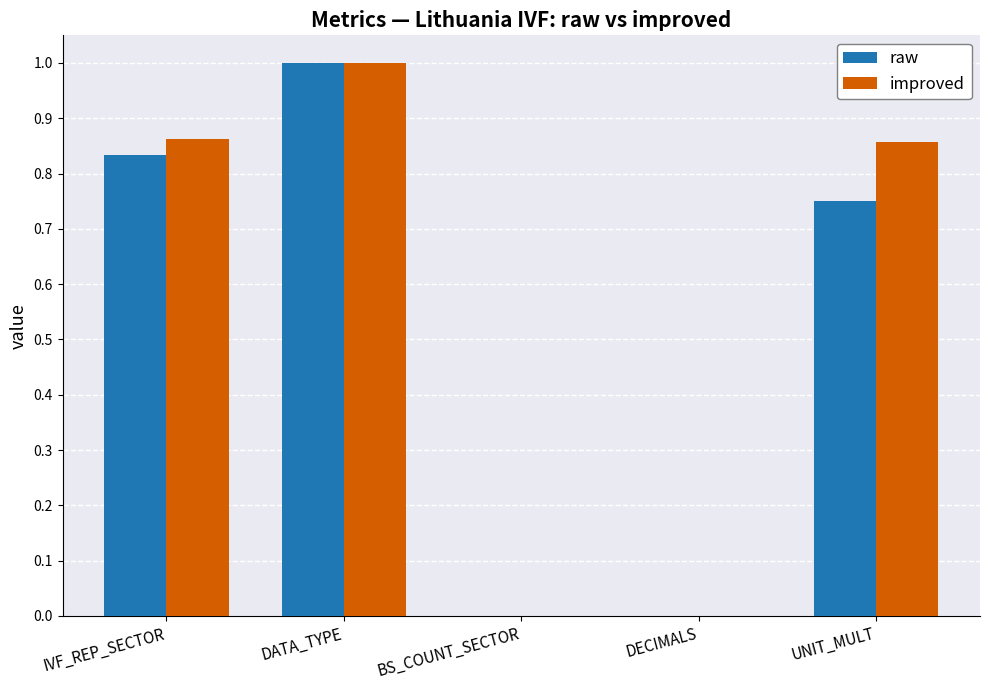

What are all the series names shown in the legend?

raw, improved